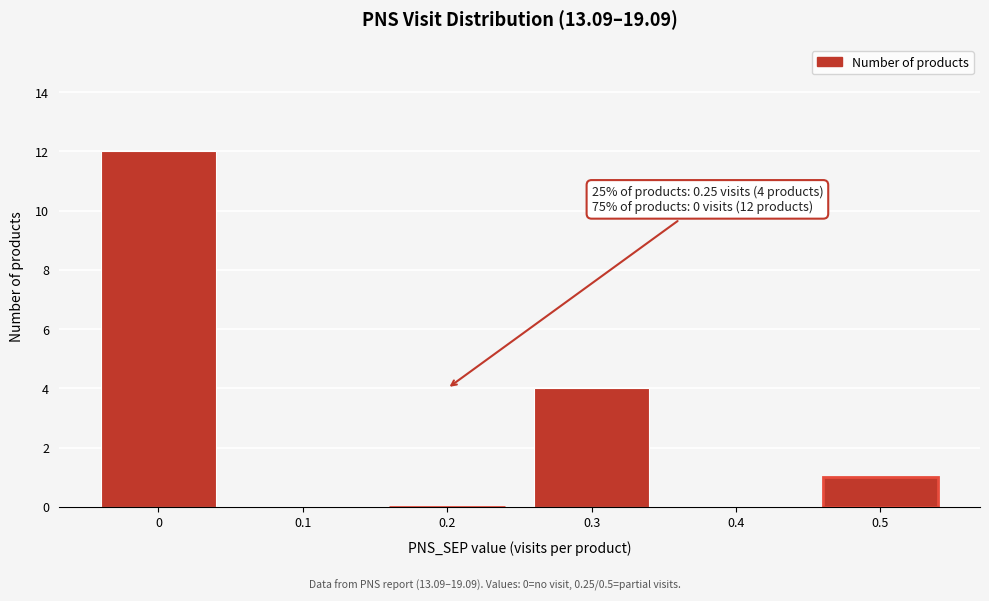

Reading left to right, transcribe all the data shown in this chart.

0=12	0.1=0	0.2=0	0.3=4	0.4=0	0.5=1